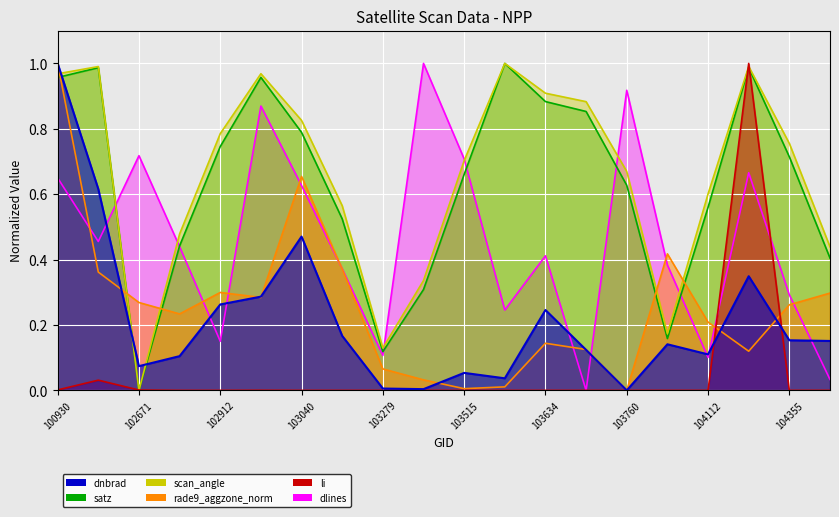

What is the value of the satz point at the 11th from the left?

0.7